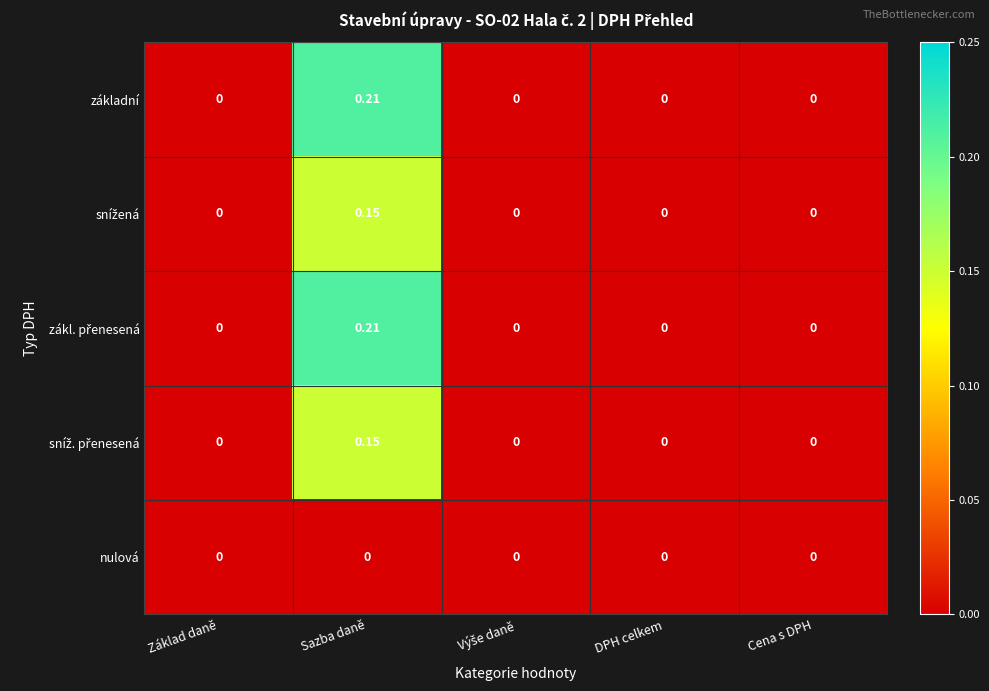

At which label does základní reach its peak?

Sazba daně